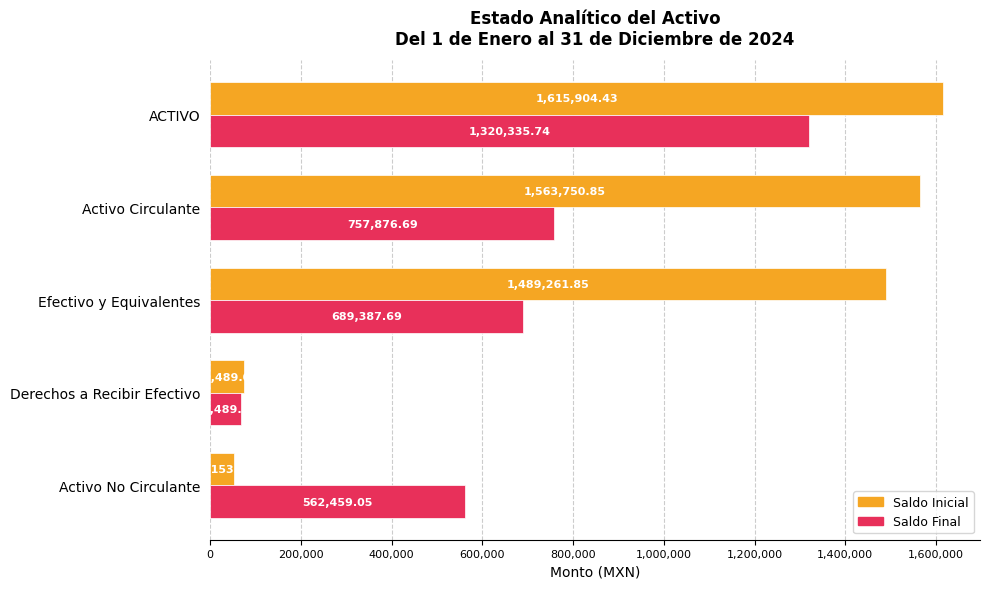

What is the sum of all Saldo Final values?

3398548.2